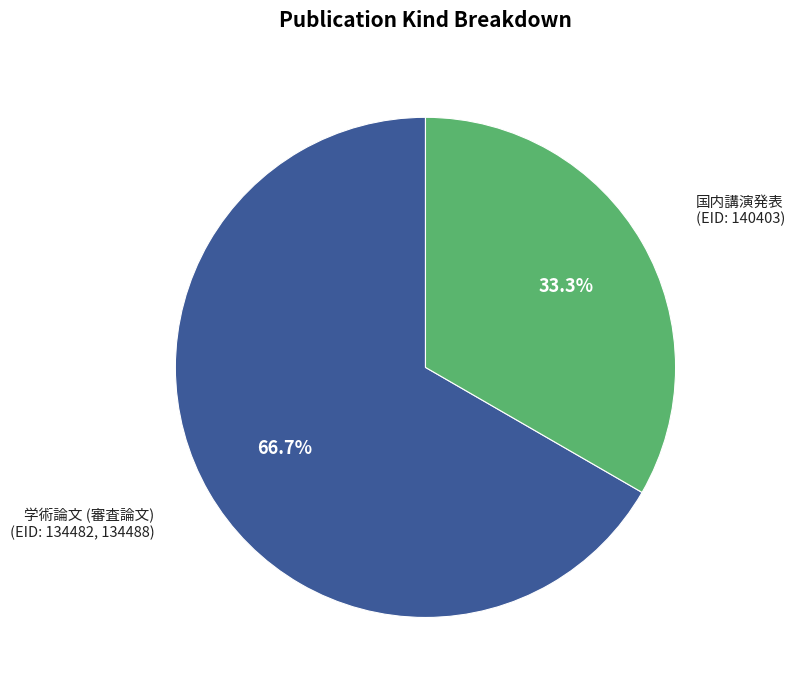

Is there a majority slice in this chart?

Yes